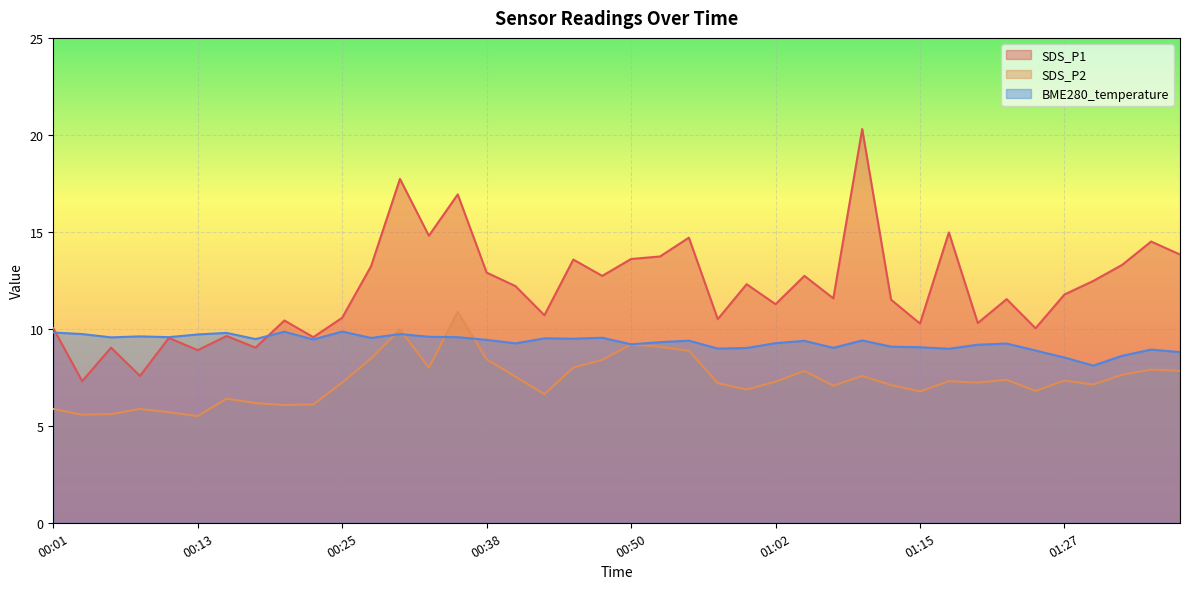

At which category does SDS_P1 reach its first local valley?

00:04